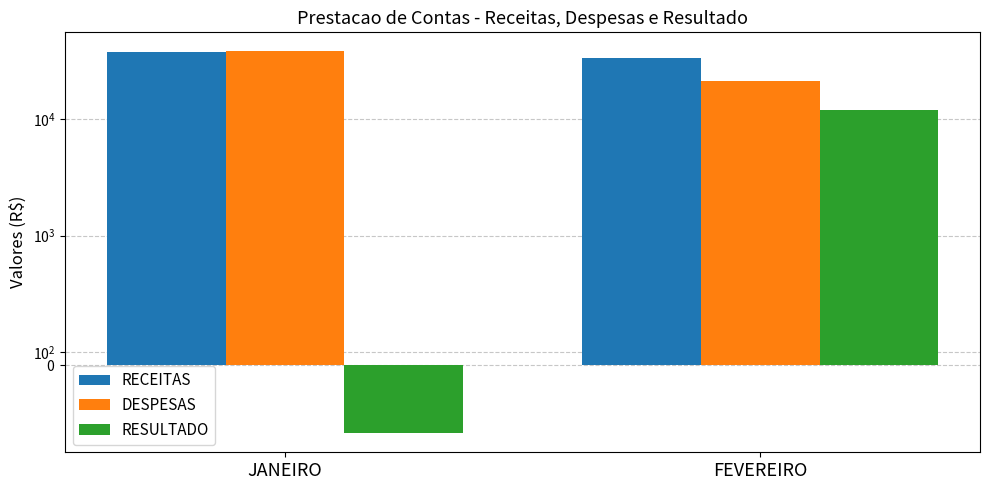

How many series are shown in this chart?

3